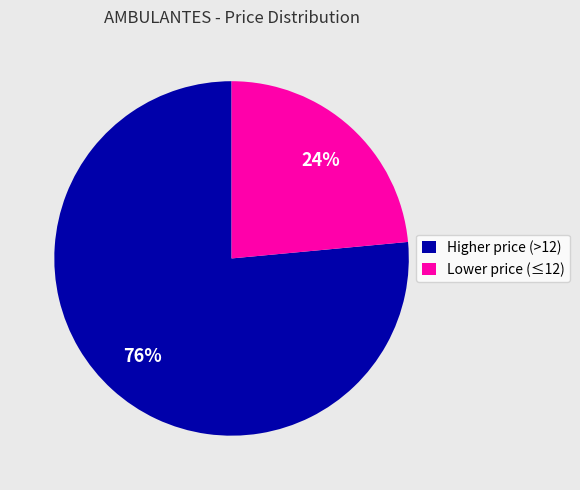

Does any single category account for the majority?

Yes